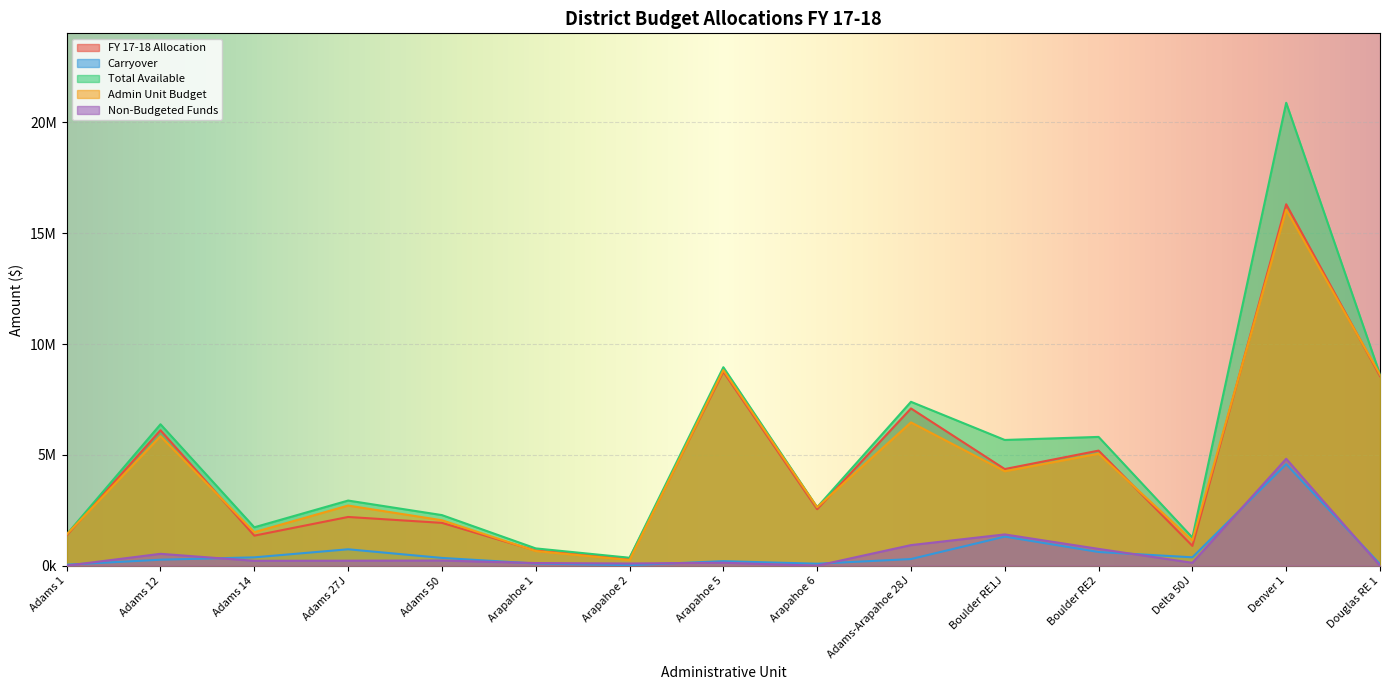

How many data points in Total Available are less than 2939462?

7